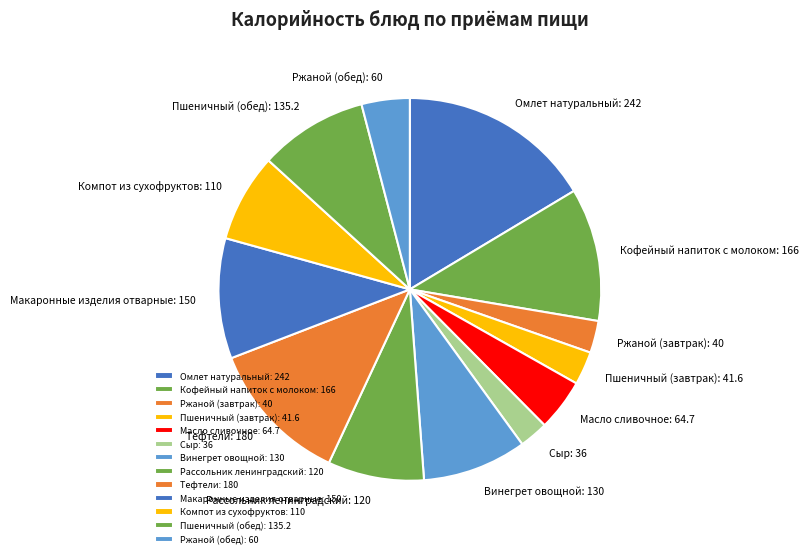

Is Рассольник ленинградский the majority of the pie?

No